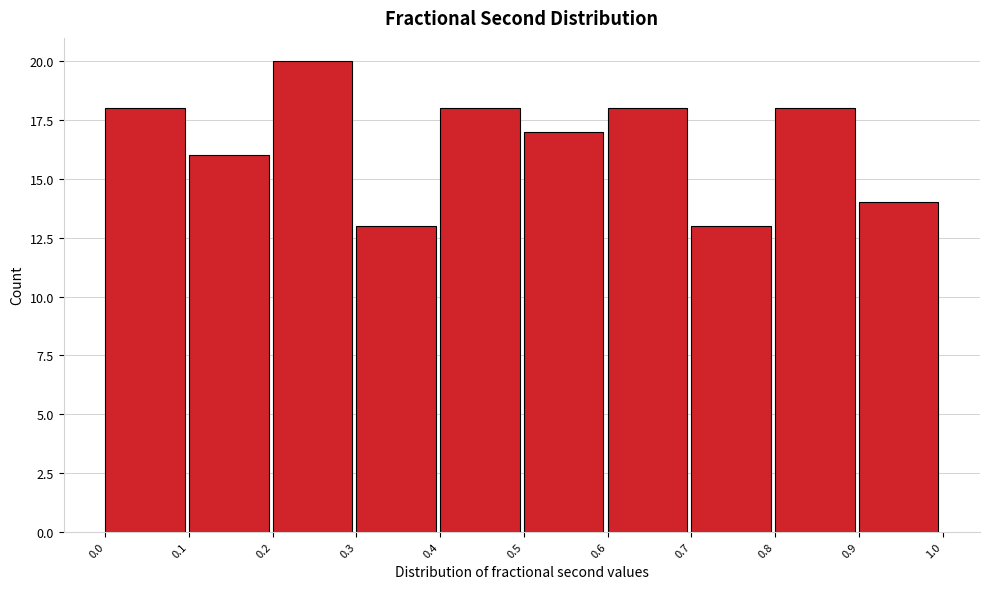

How tall is the bar that spans 0.1 to 0.2 on the x-axis? The values are not printed on the chart, so give them approximately, as read against the axis.

16